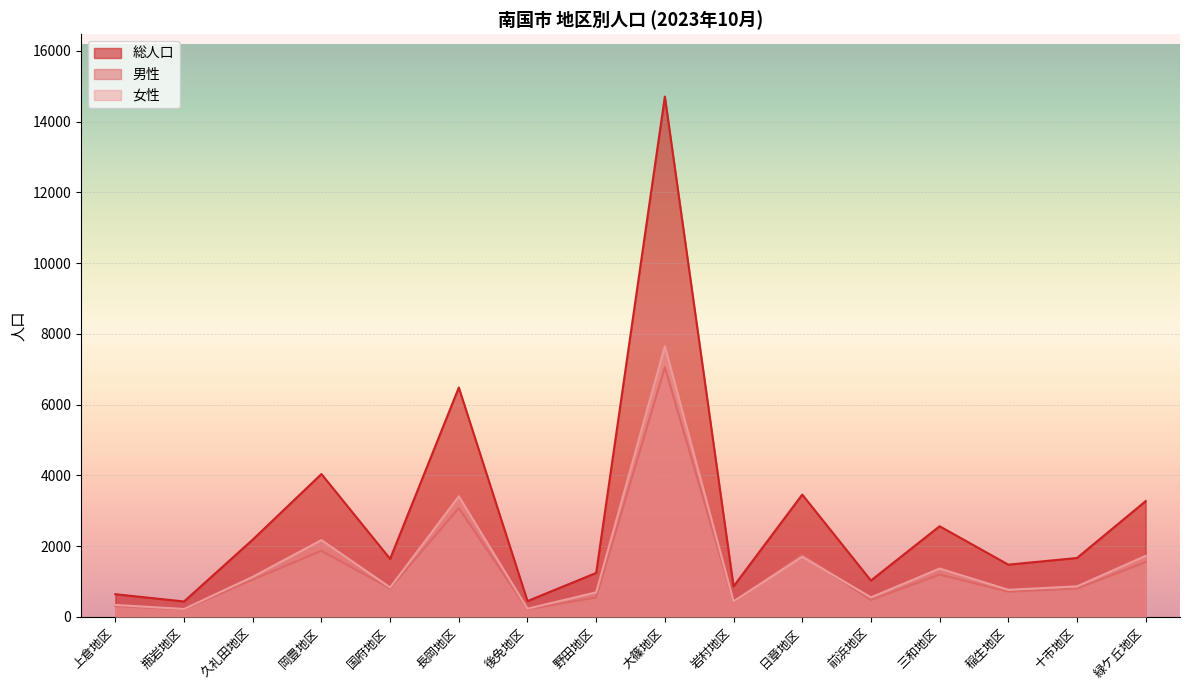

True or false: 総人口 and 女性 intersect in this chart.

False